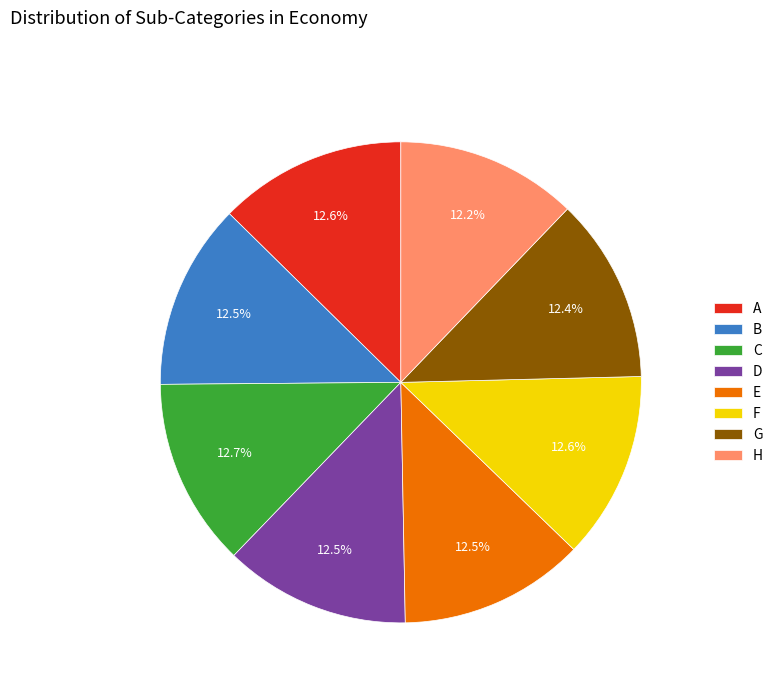

How many slices are in this pie chart?

8